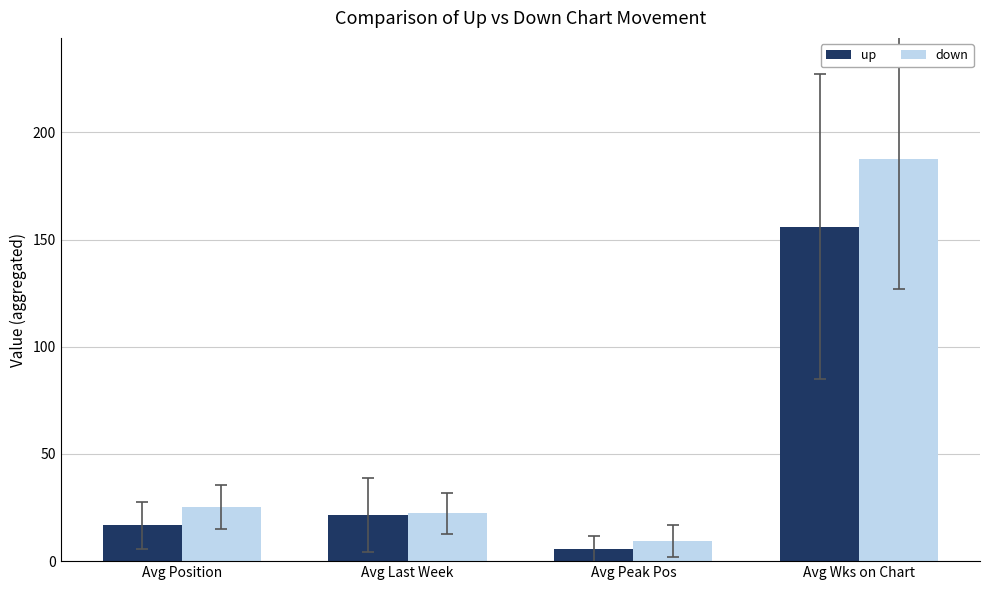

The value of down at Avg Wks on Chart is 187.8. True or false?

True